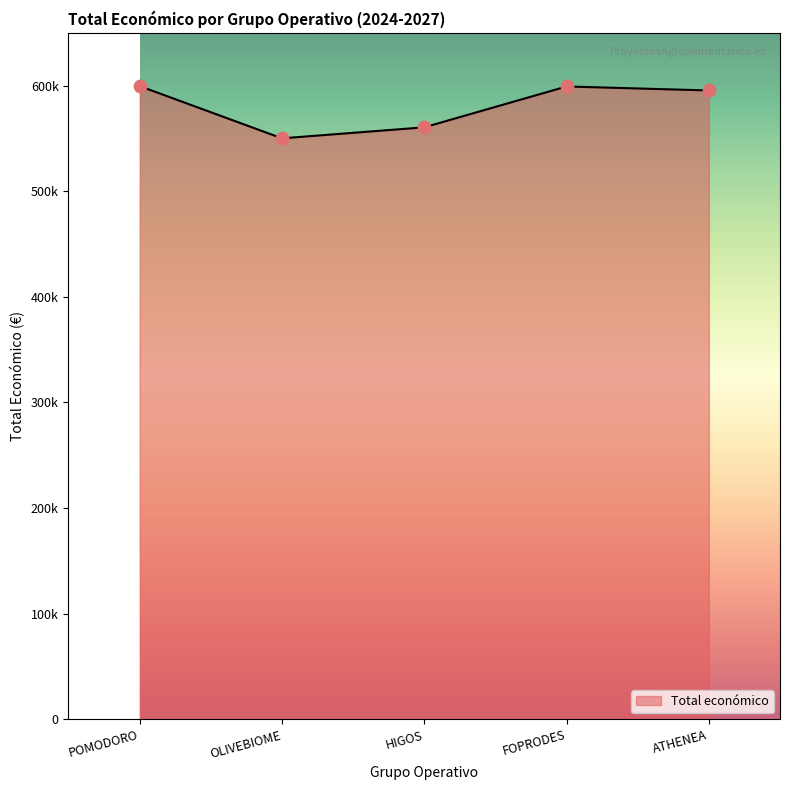

Between FOPRODES and OLIVEBIOME, which is larger?

FOPRODES